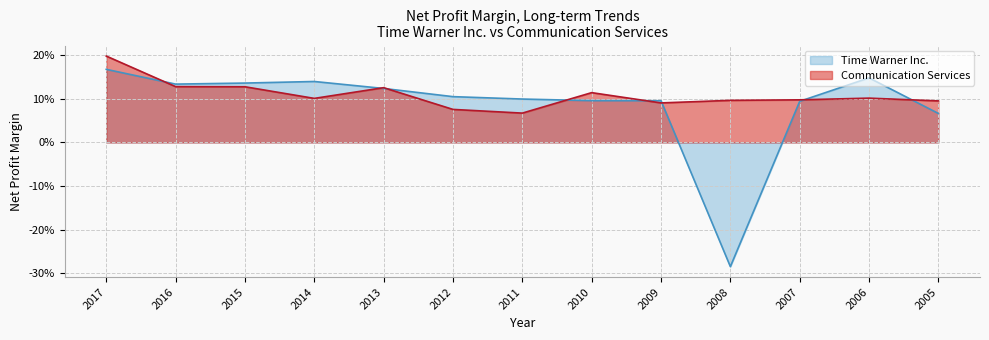

At which label does Time Warner Inc. reach its peak?

2017